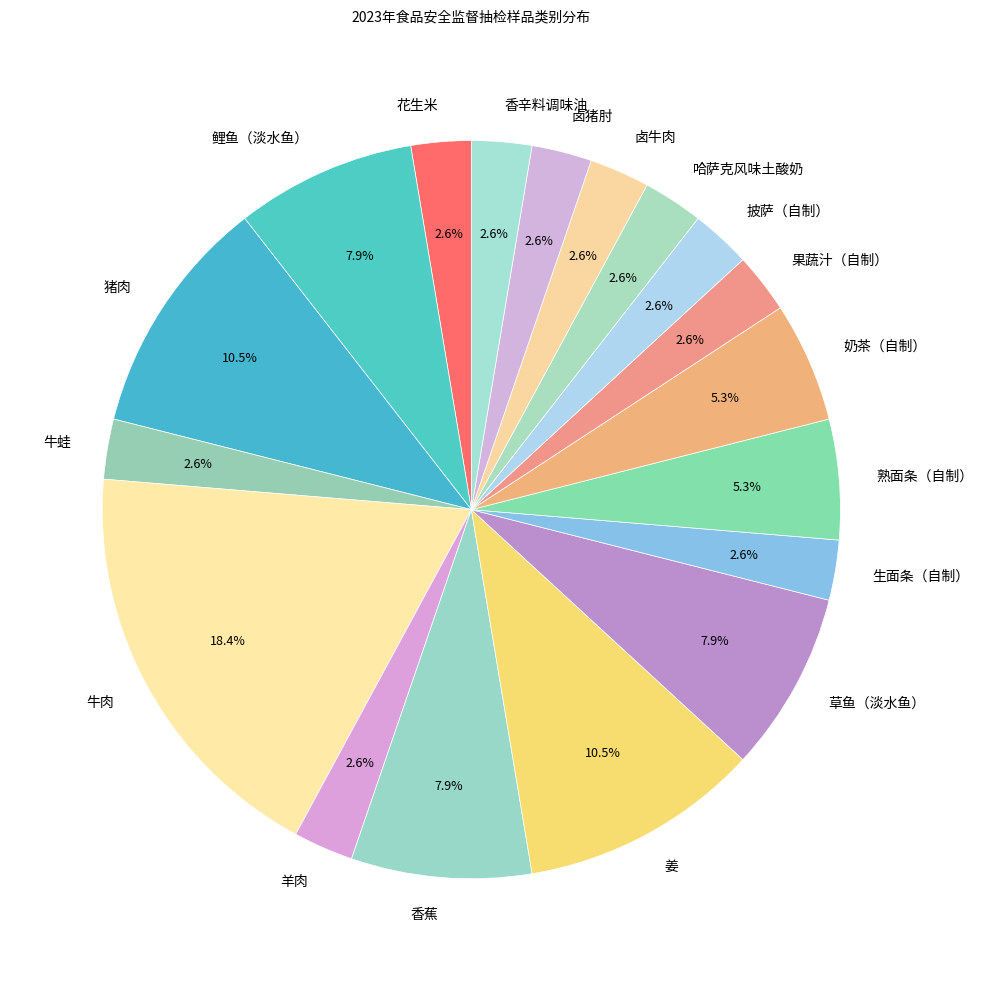

Is there any slice that represents more than half of the pie?

No